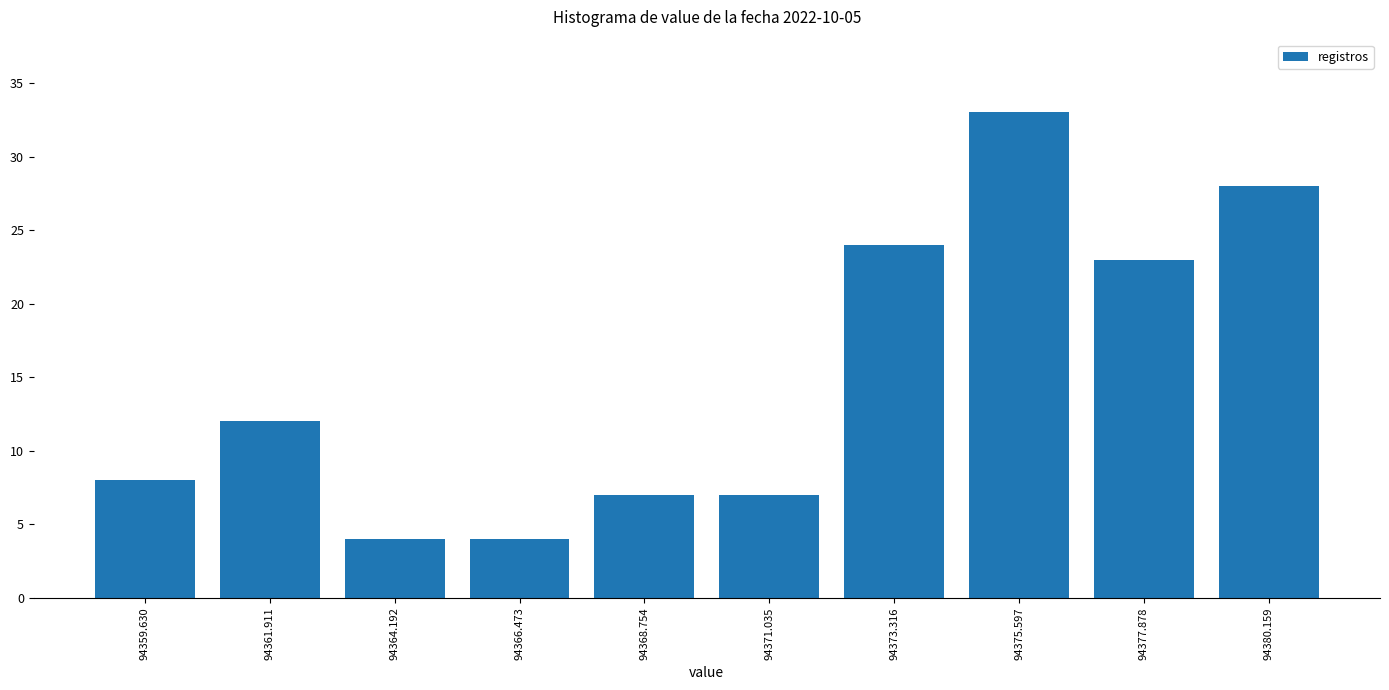

Reading right to left, extract all data points from this chart.

94380.159=28	94377.878=23	94375.597=33	94373.316=24	94371.035=7	94368.754=7	94366.473=4	94364.192=4	94361.911=12	94359.630=8